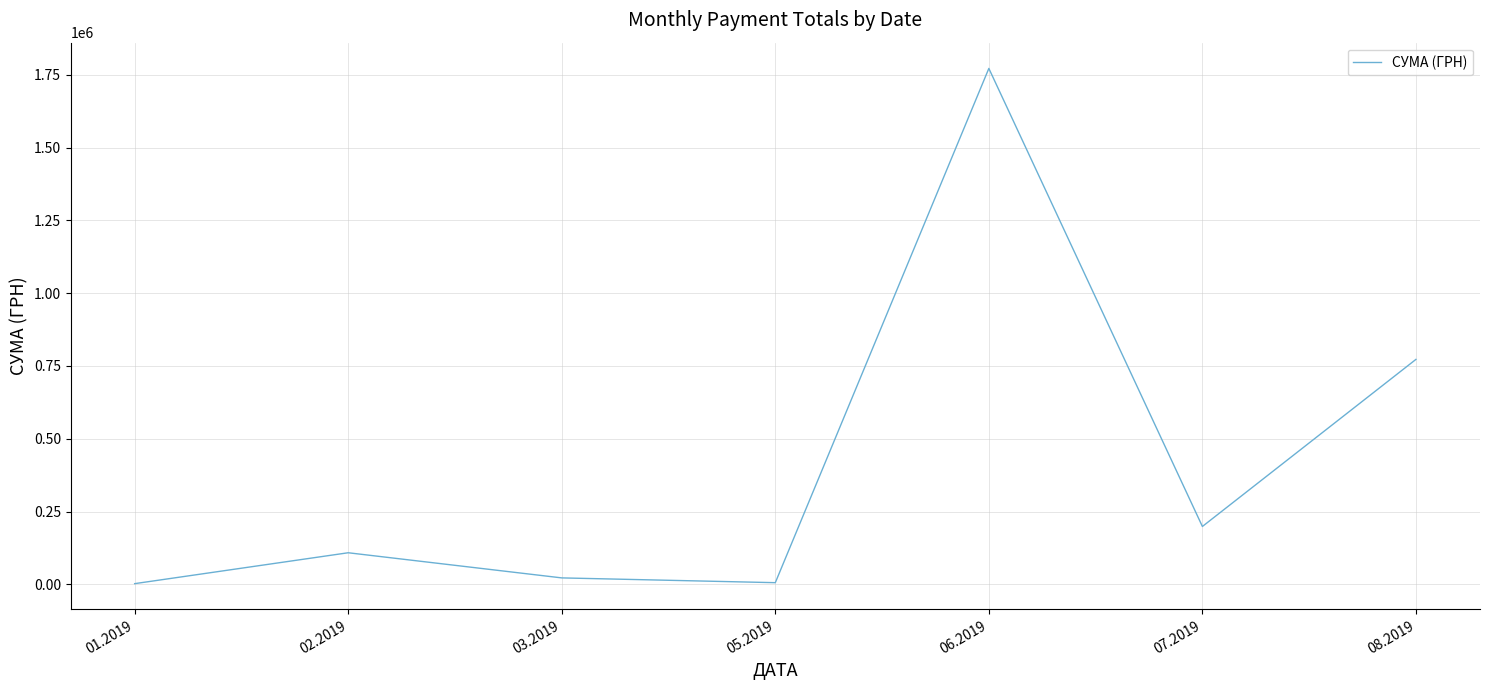

Which has a higher value, 02.2019 or 08.2019?

08.2019